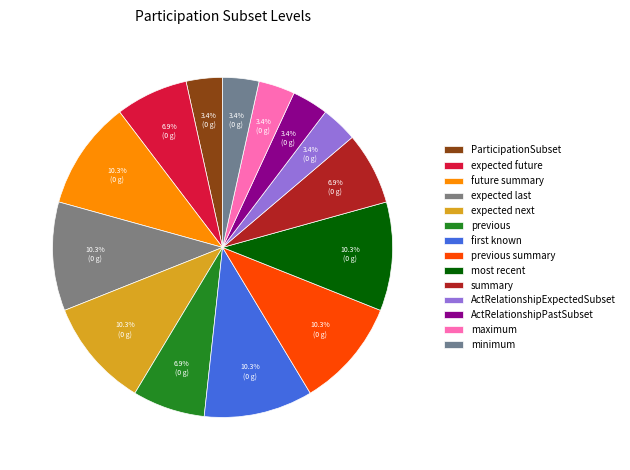

What percentage is the ActRelationshipExpectedSubset slice, to the nearest percent?

3%